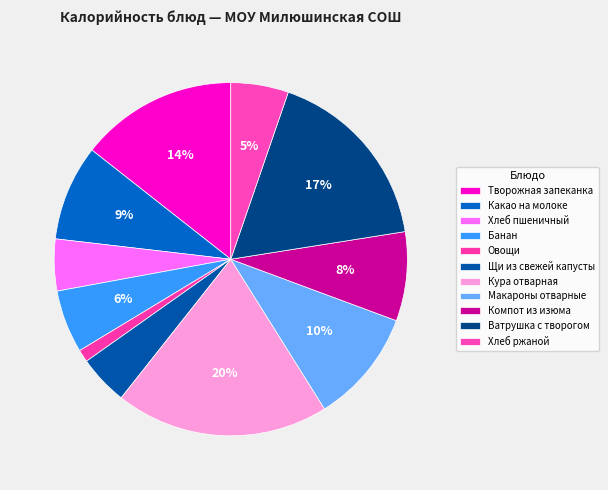

To the nearest percent, what is the difference between the Овощи and Щи из свежей капусты slice percentages?

3%